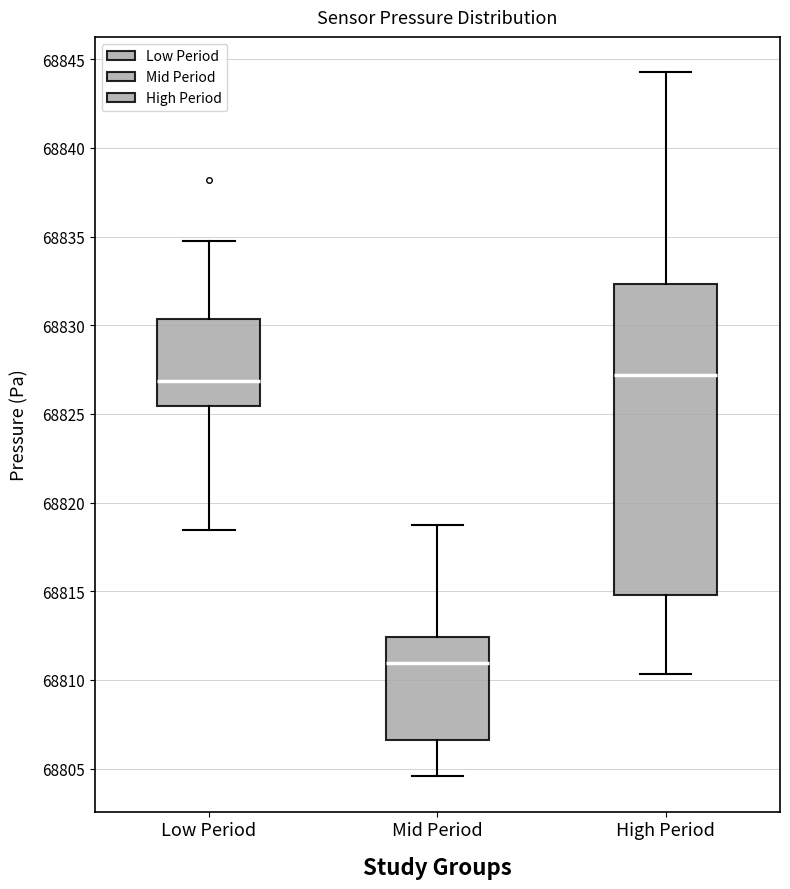

Which box has the lowest median line?

Mid Period